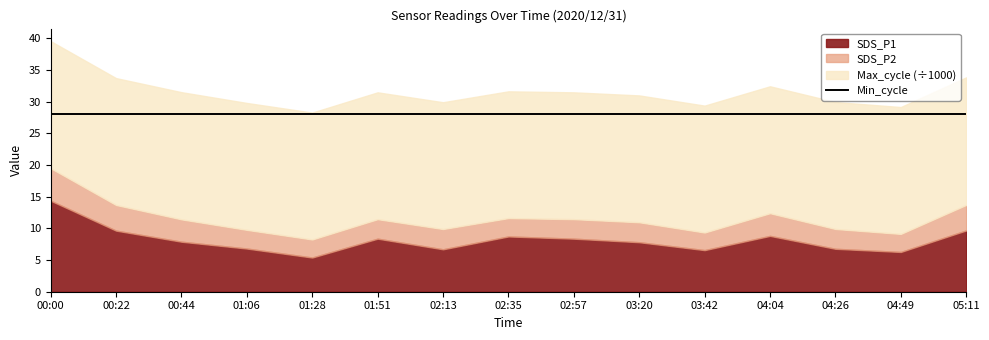

At which category does the chart reach its minimum across all series?

03:42